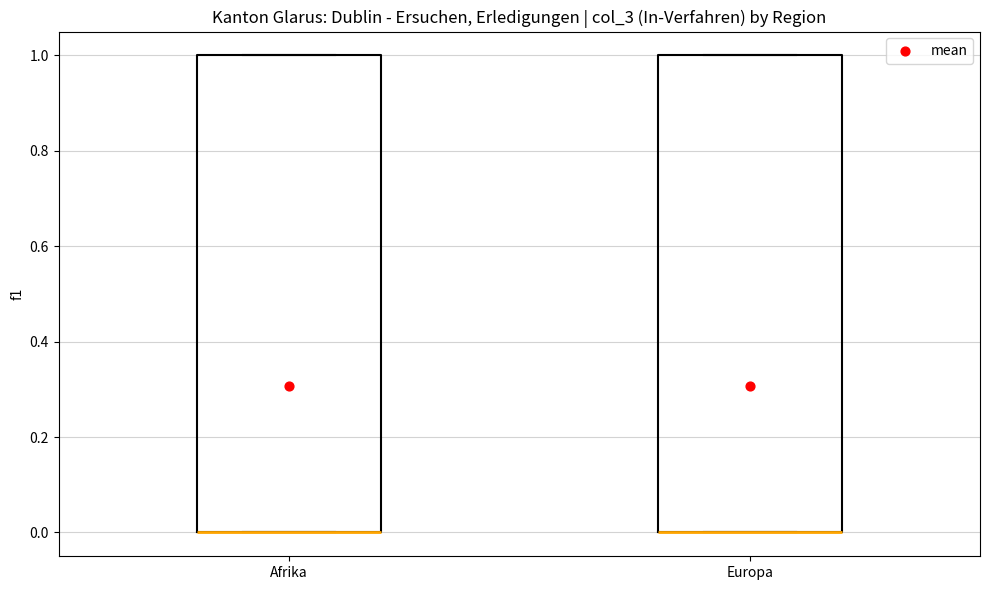

Reading left to right, transcribe this box plot: for each box, give where its median line is, the range the box spans, and where its two whiskers end, as read against the y-axis. The values are not printed on the chart, so give them approximately, as read against the axis.

Afrika: median 0 (drawn on the box's lower edge), box 0 to 1, whiskers 0 to 1
Europa: median 0 (drawn on the box's lower edge), box 0 to 1, whiskers 0 to 1